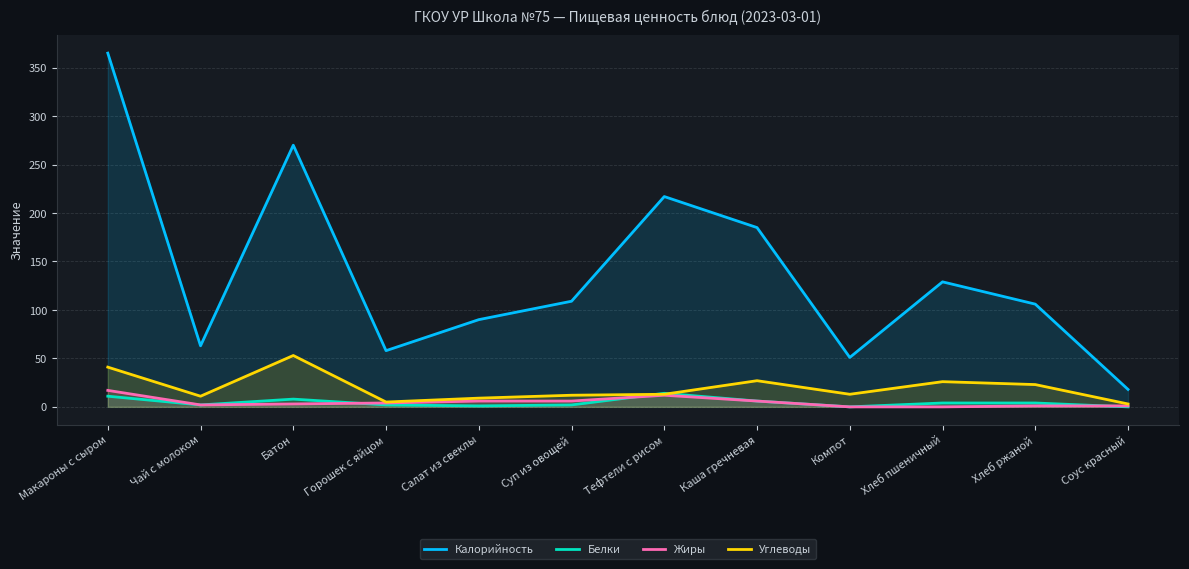

What are all the series names shown in the legend?

Калорийность, Белки, Жиры, Углеводы